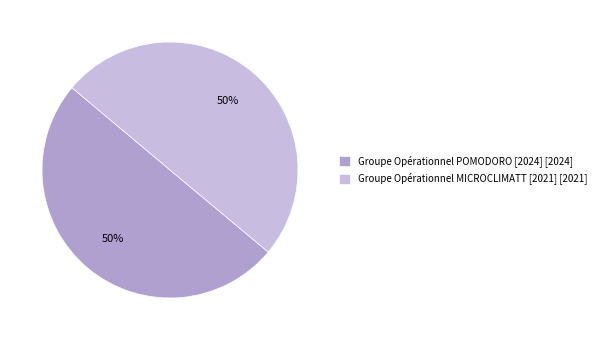

What percentage is the Groupe Opérationnel MICROCLIMATT [2021] [2021] slice, to the nearest percent?

50%